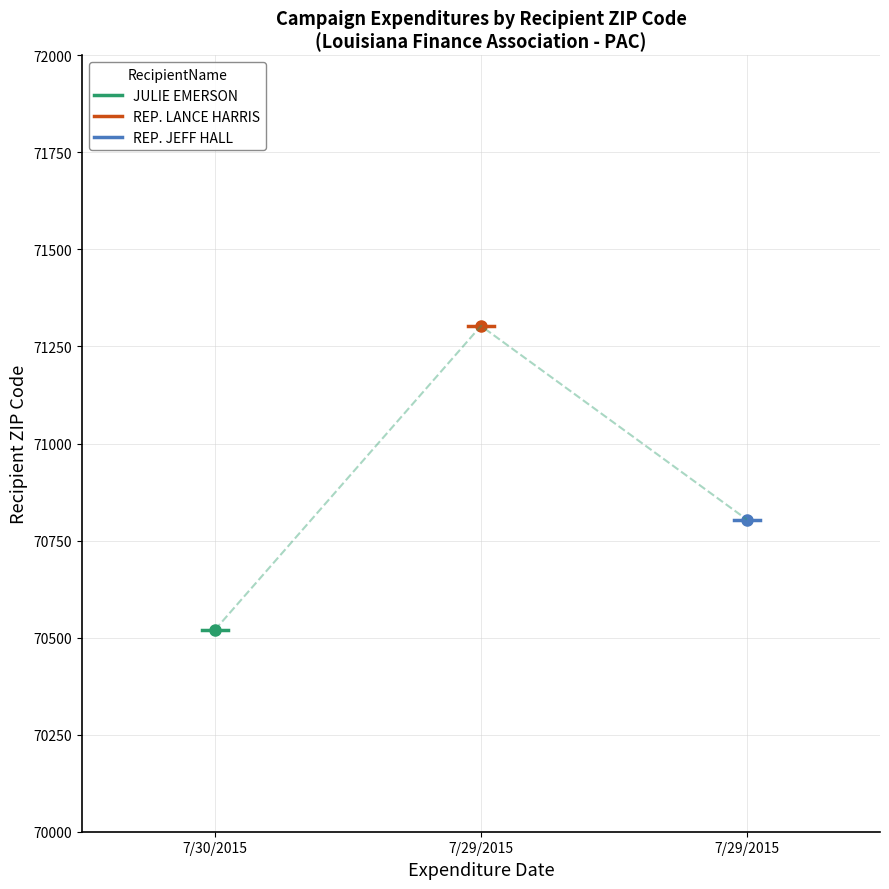

Which category has the highest value in the JULIE EMERSON series?

7/30/2015